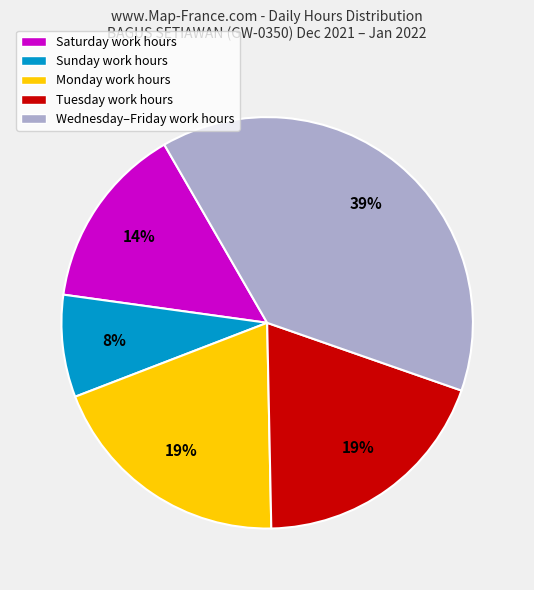

What percentage is the Monday work hours slice, to the nearest percent?

19%